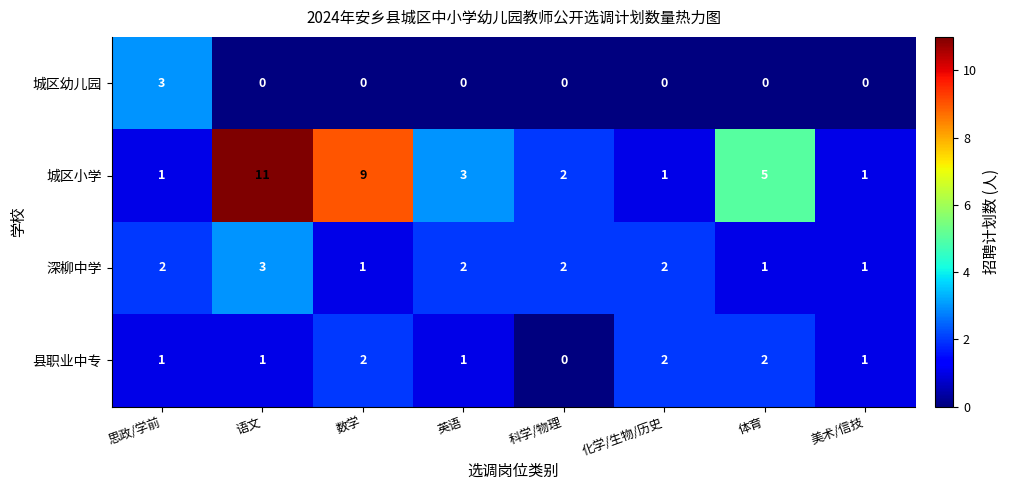

What is the sum of all 深柳中学 values?

14